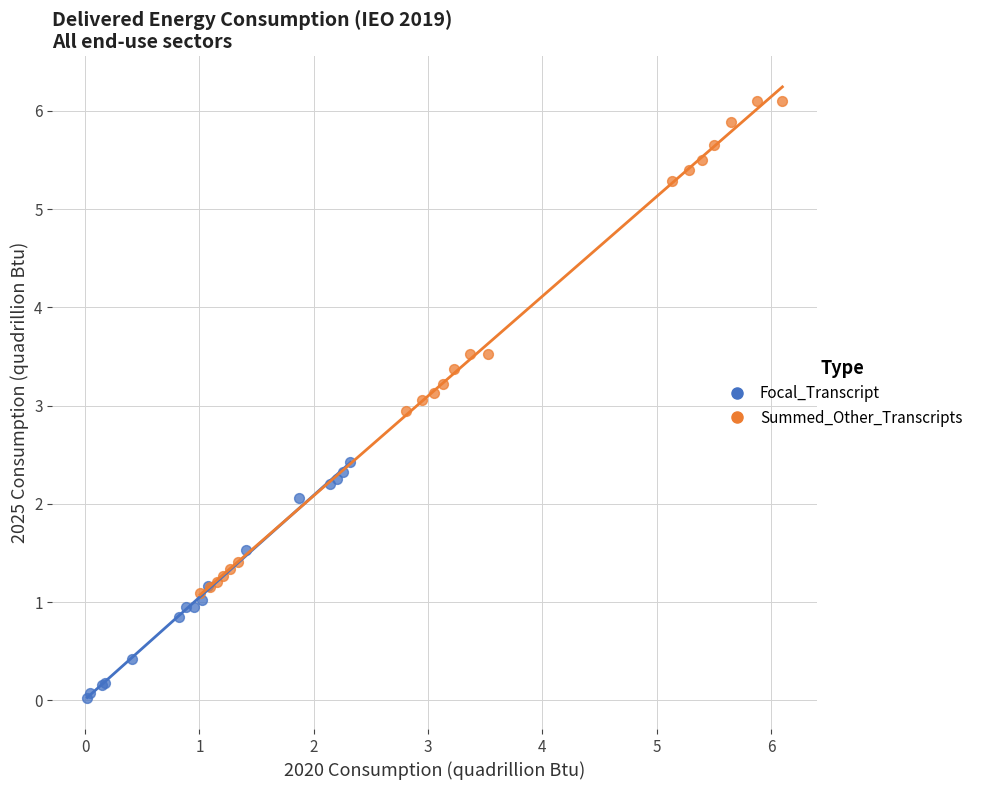

Which series reaches the minimum Y coordinate?

Focal_Transcript